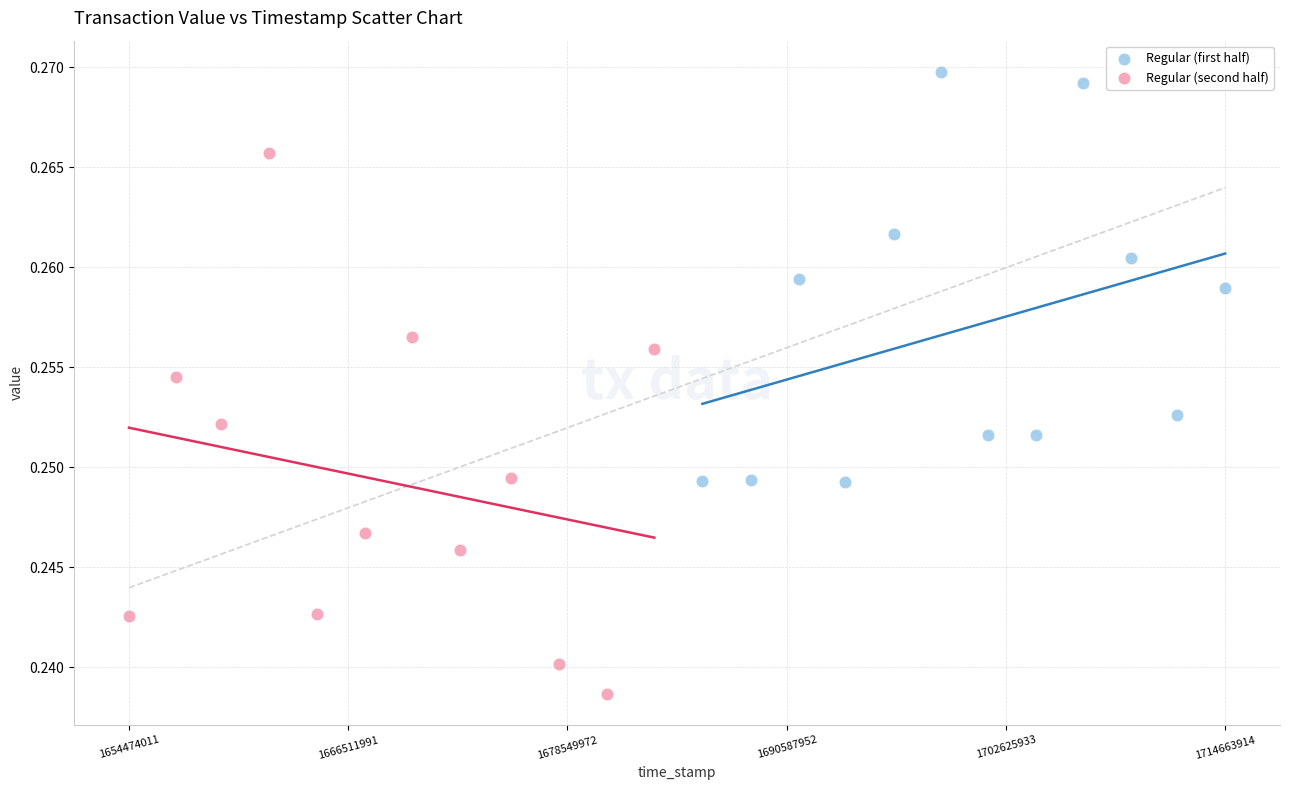

Which series contains the highest Y value?

Regular (first half)